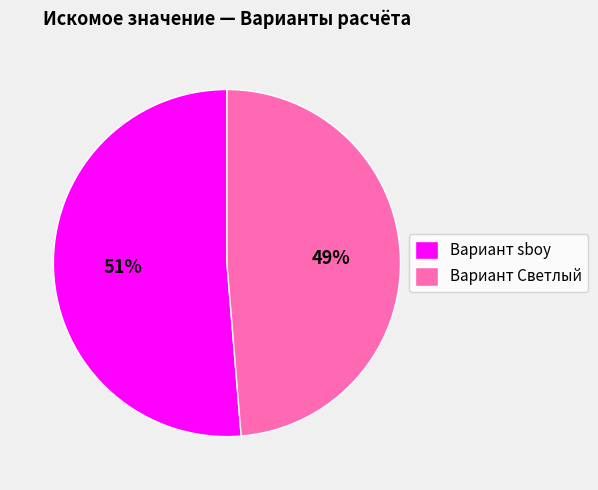

To the nearest percent, what is the combined percentage of Вариант Светлый and Вариант sboy?

100%